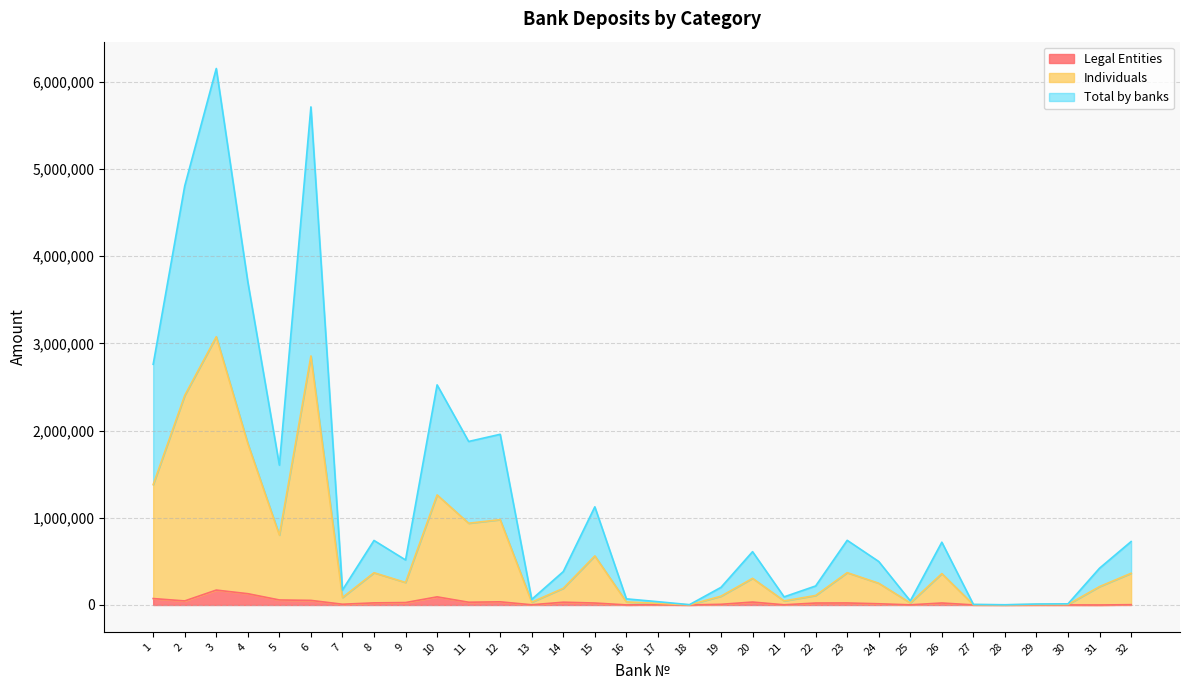

Is the value of Total by banks at 10 greater than the value of Individuals at 1?

Yes